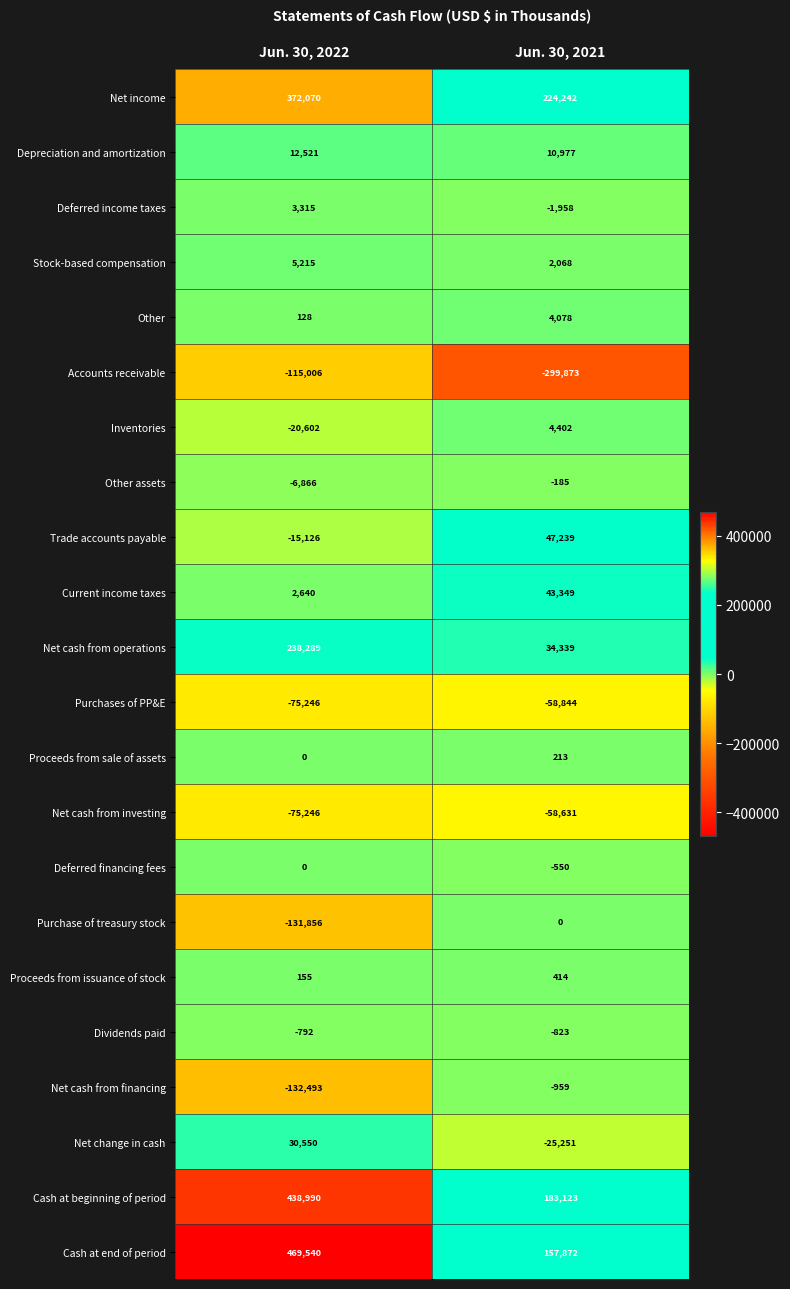

At which label is Other assets closest to -3525?

Jun. 30, 2021